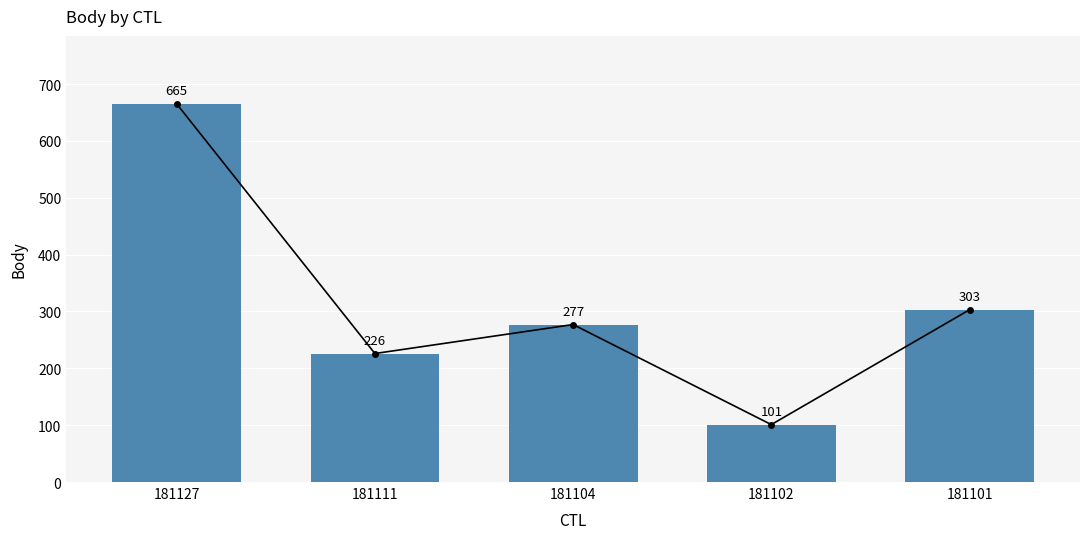

List the labels in order of value, smallest first.

181102, 181111, 181104, 181101, 181127